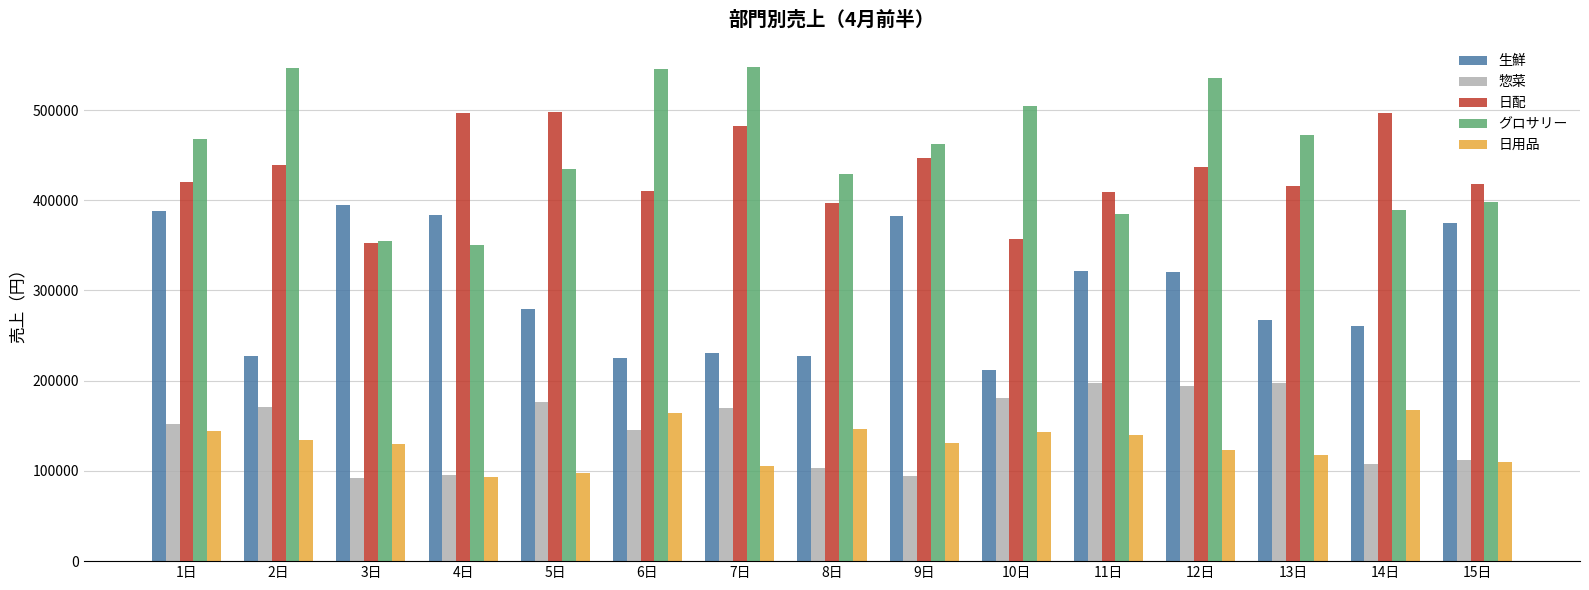

What is the lowest value of the 惣菜 series?

91703